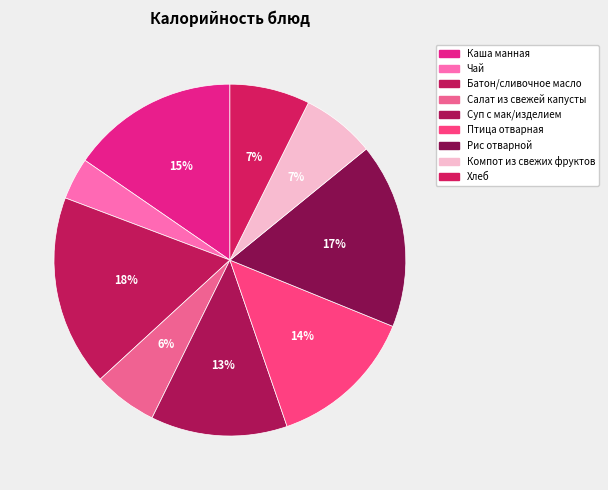

What is the total percentage of Хлеб and Птица отварная?

20.9%